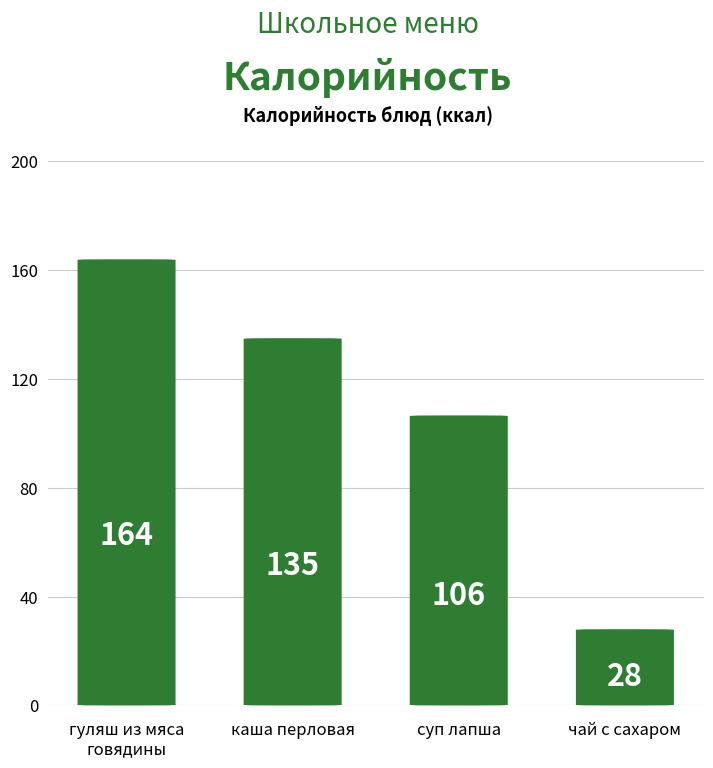

What is the label of the 2nd bar from the left?

каша перловая